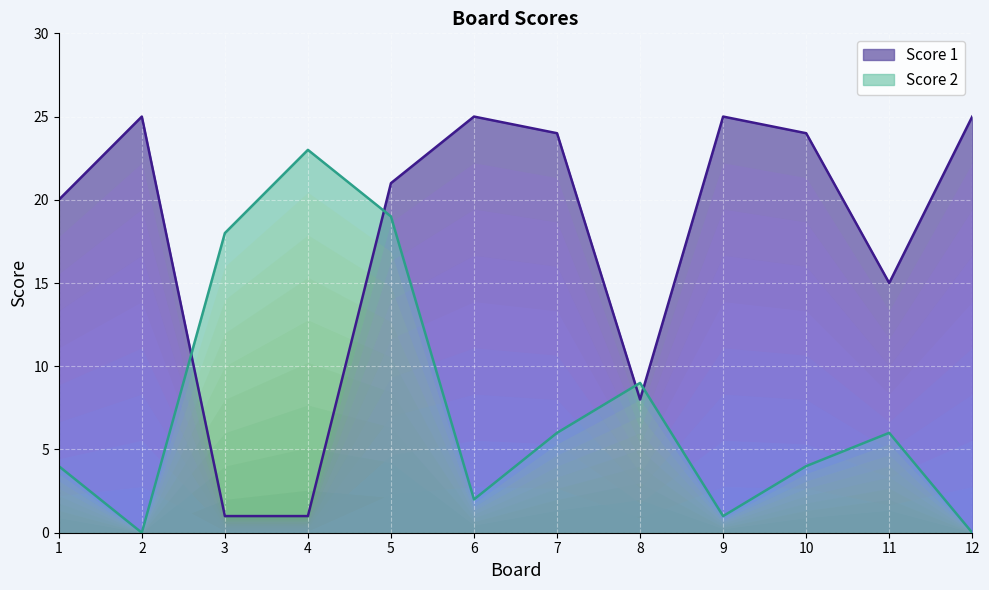

What is the difference between the Score 2 values at 4 and 5?

4